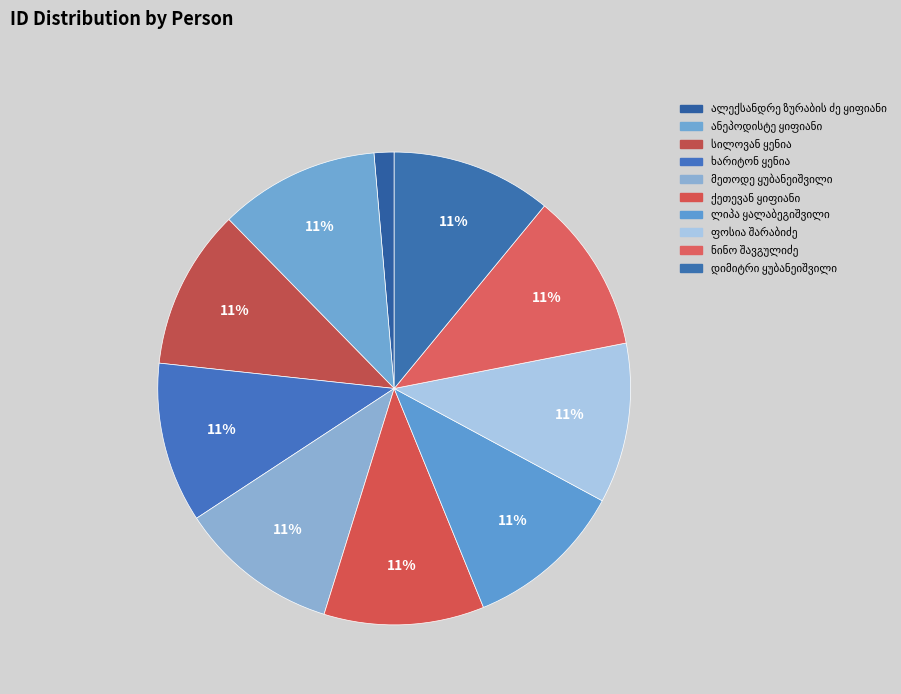

How many segments does this pie chart have?

10